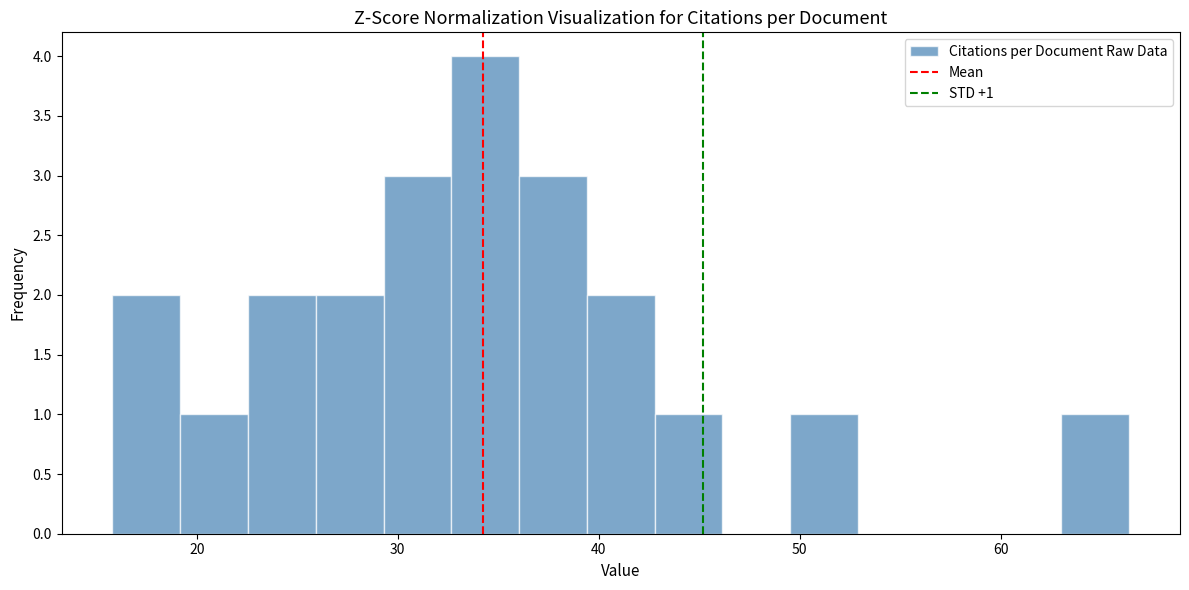

Around what value on the x-axis is the tallest bar? Give the approximate position of its centre, as read against the axis.

34